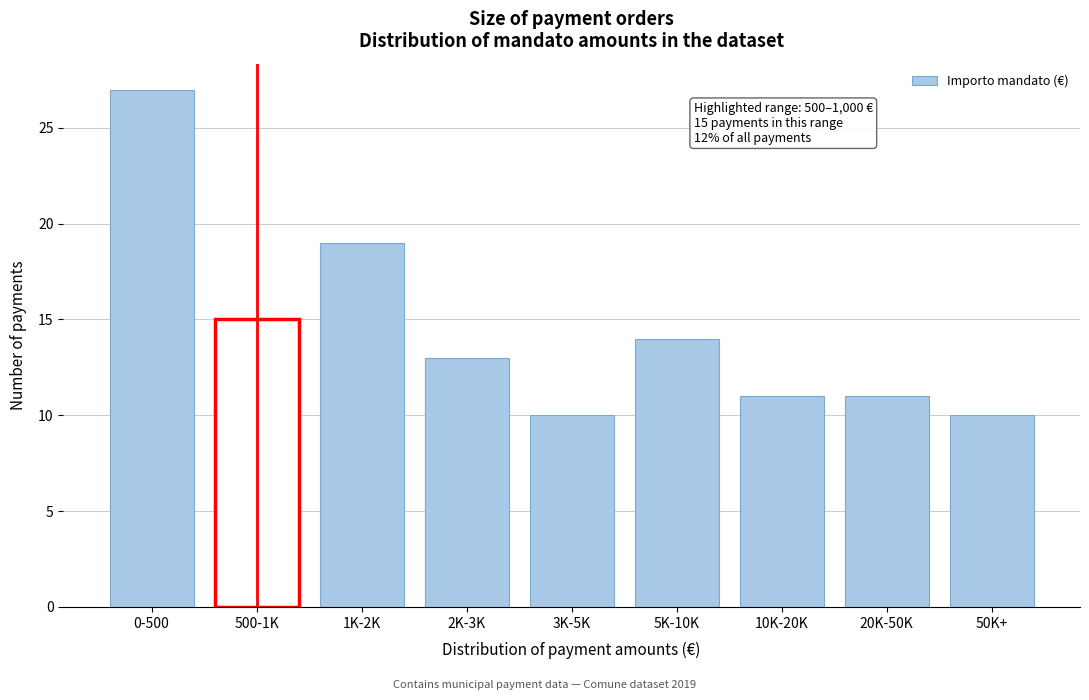

Reading left to right, what are all the values shown in this chart?

27	15	19	13	10	14	11	11	10